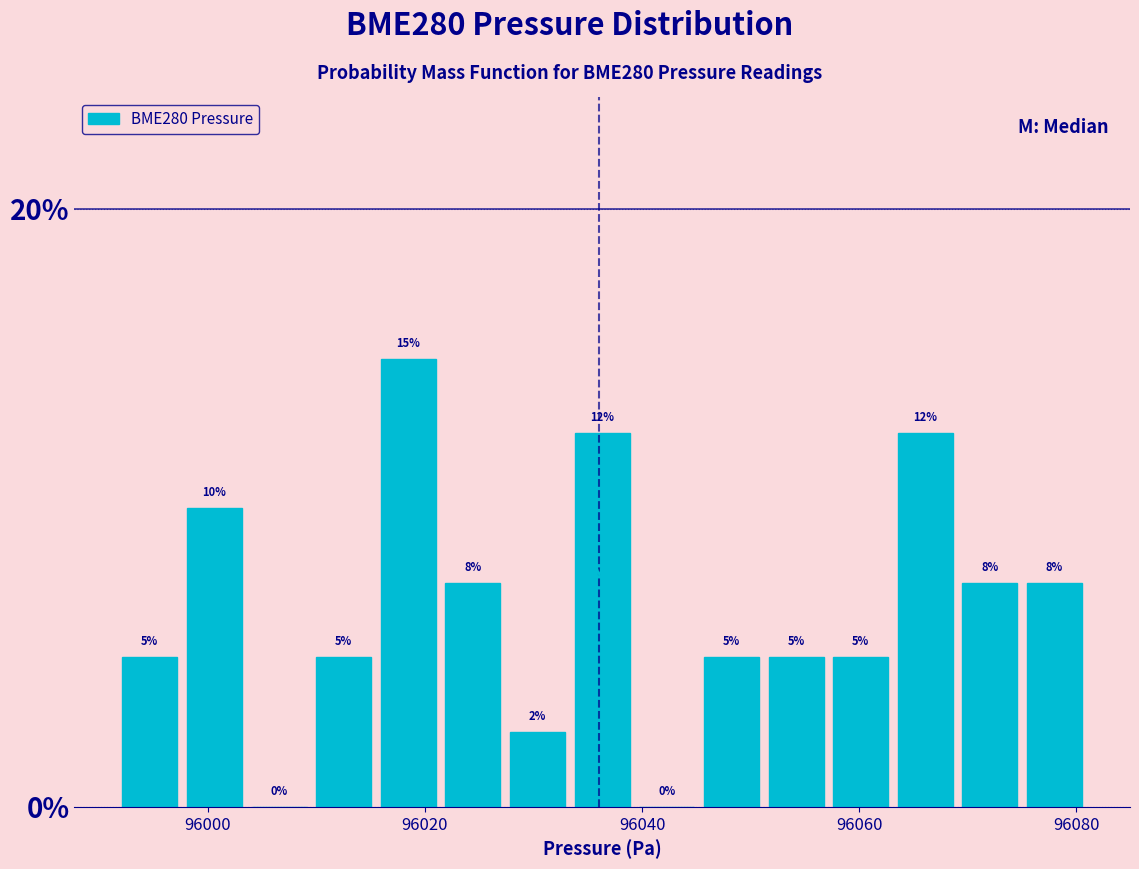

Read against the x-axis, roughly where is the centre of the tallest bar?

96018